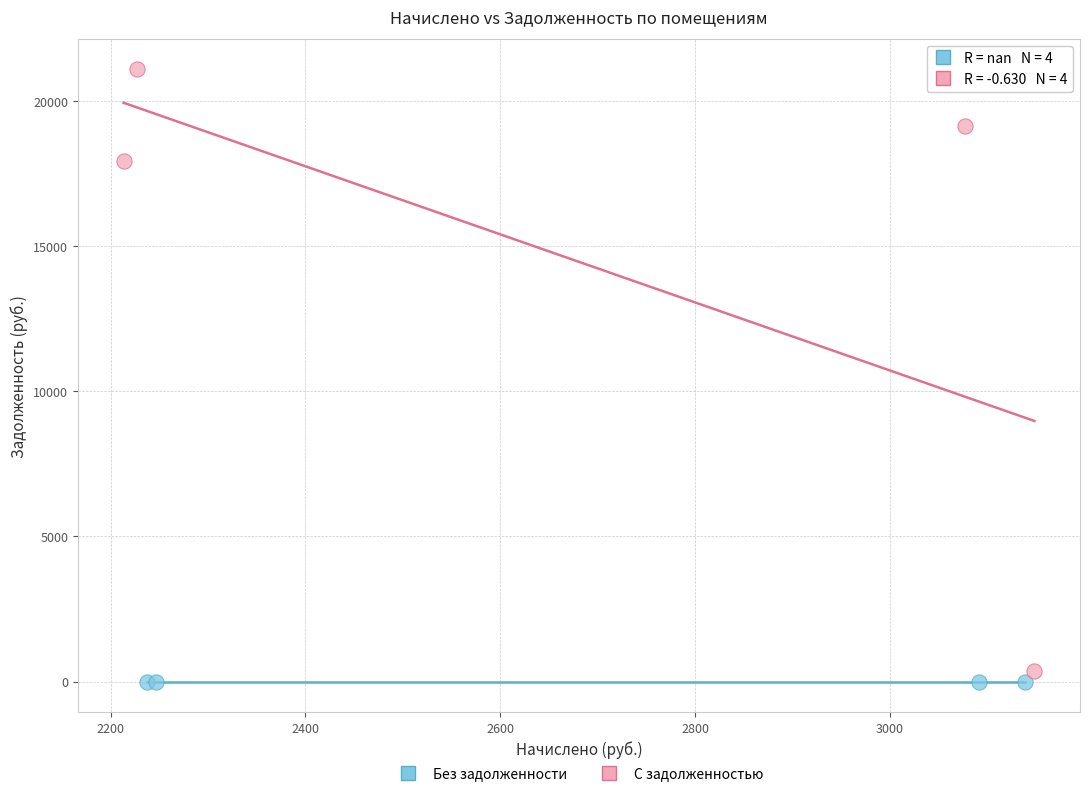

Which series contains the highest Y value?

С задолженностью